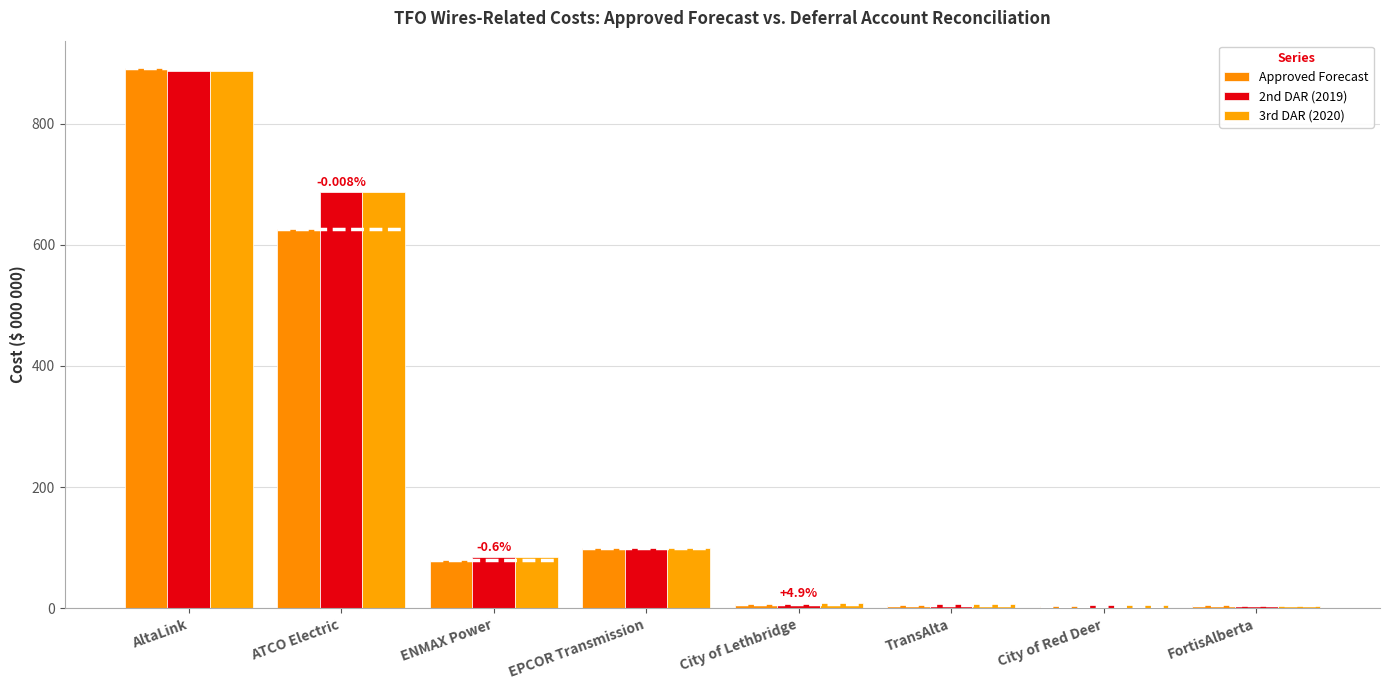

Between TransAlta and AltaLink, which is larger?

AltaLink